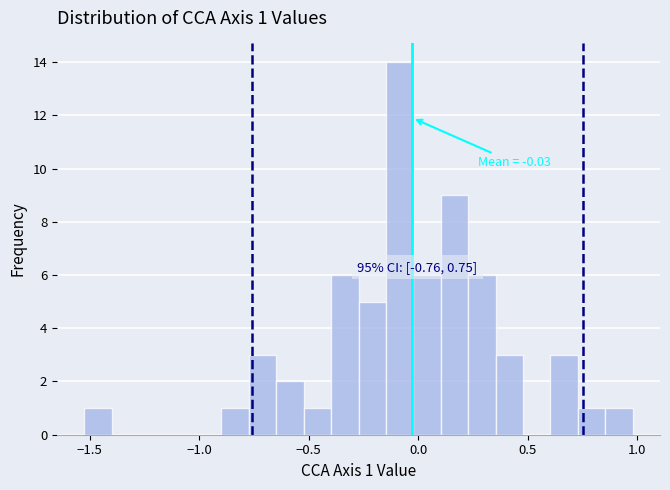

Around what value on the x-axis is the tallest bar? Give the approximate position of its centre, as read against the axis.

-0.10